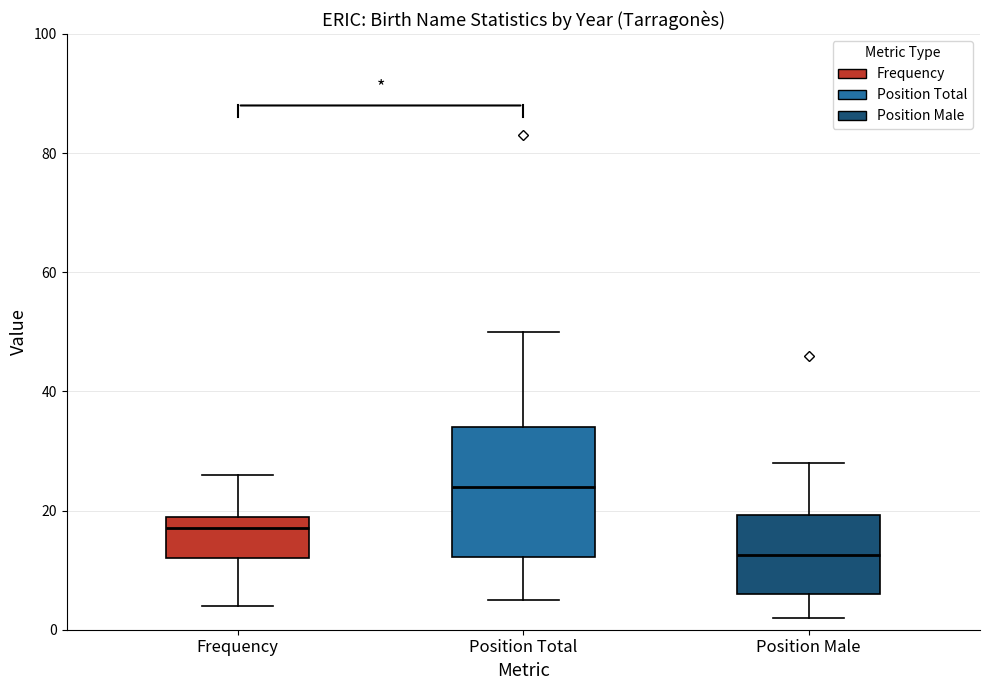

Where does the median line of the box for Position Male sit on the y-axis? The values are not printed on the chart, so give them approximately, as read against the axis.

12